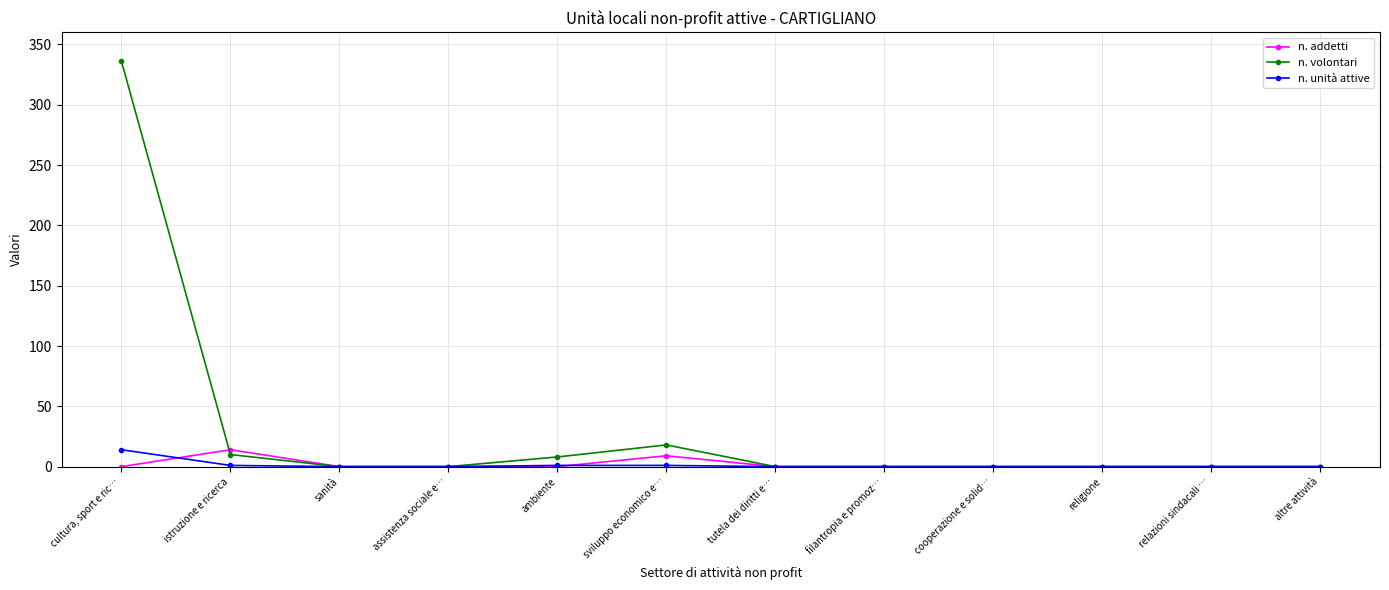

What is the highest value of the n. unità attive series?

14